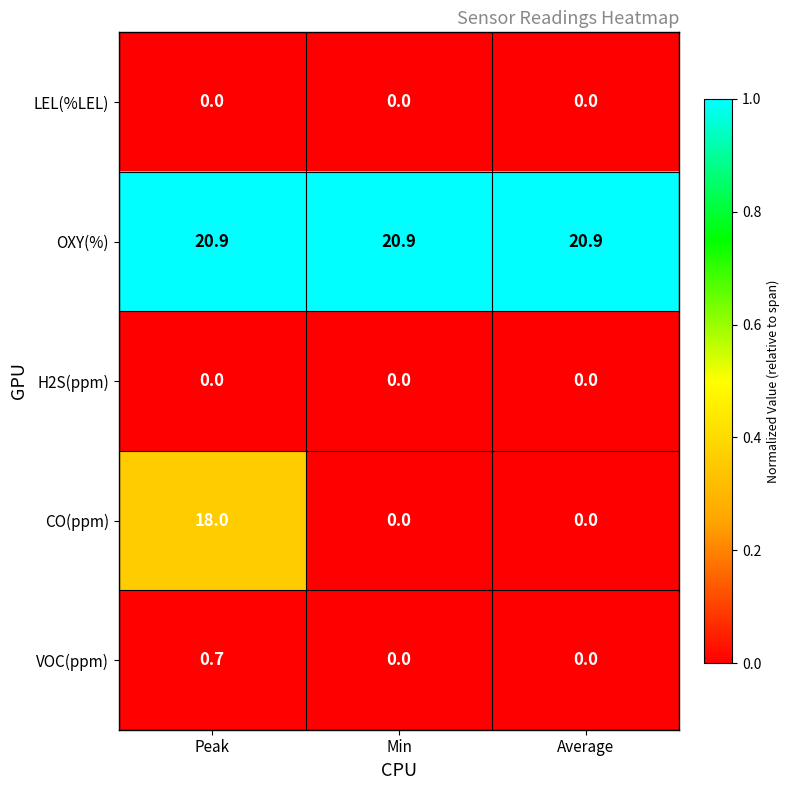

What is the difference between the highest and lowest values at Average?

20.9